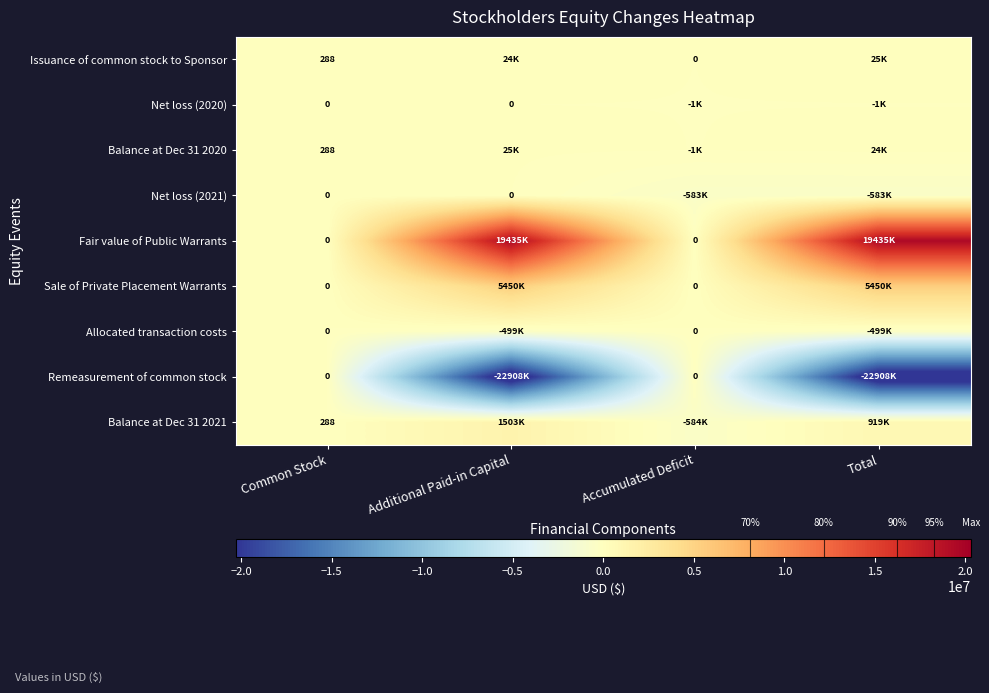

At Accumulated Deficit, list the series in order from smallest to largest.

Balance at Dec 31 2021, Net loss (2021), Net loss (2020), Balance at Dec 31 2020, Issuance of common stock to Sponsor, Fair value of Public Warrants, Sale of Private Placement Warrants, Allocated transaction costs, Remeasurement of common stock